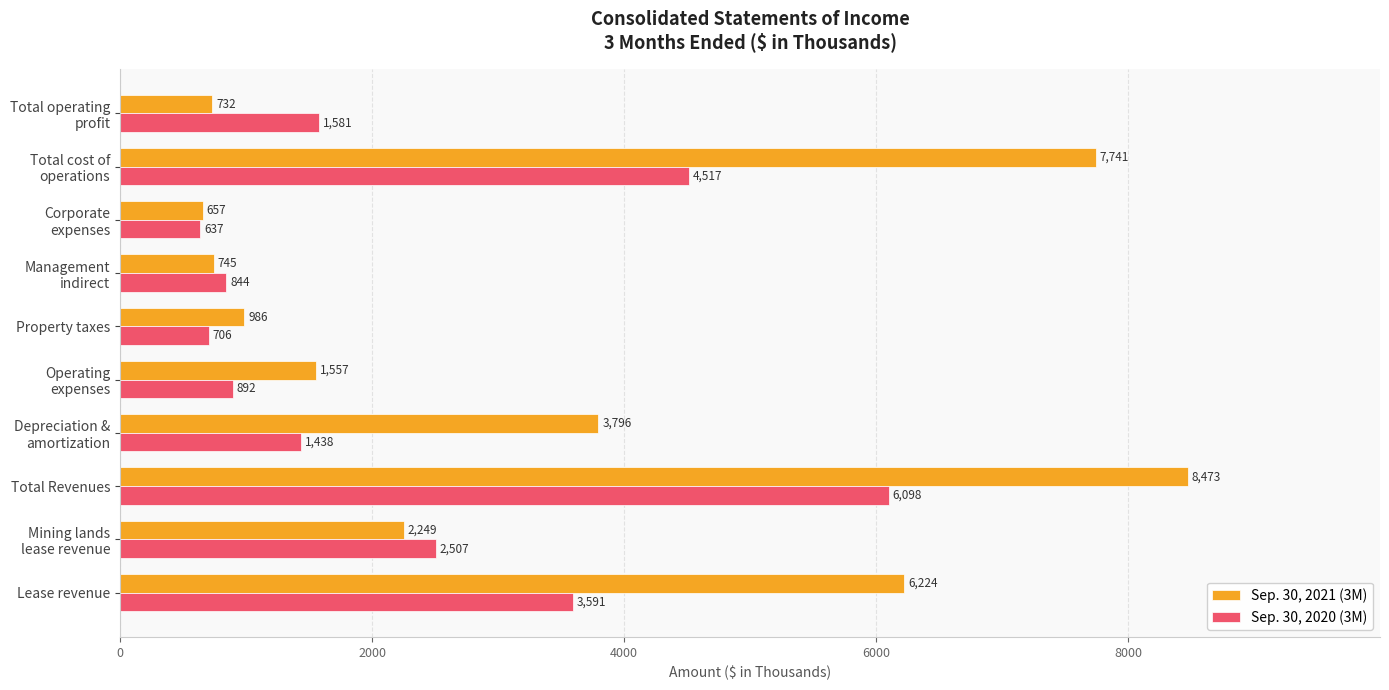

At which label is Sep. 30, 2021 (3M) closest to 4565?

Depreciation &
amortization